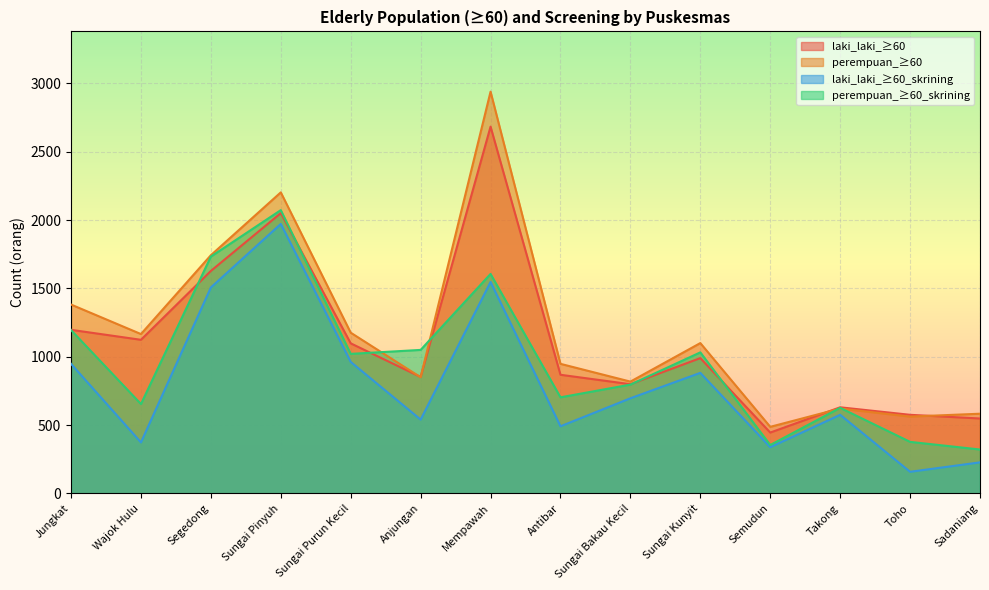

Is it true that laki_laki_≥60_skrining equals 880 at Segedong?

False